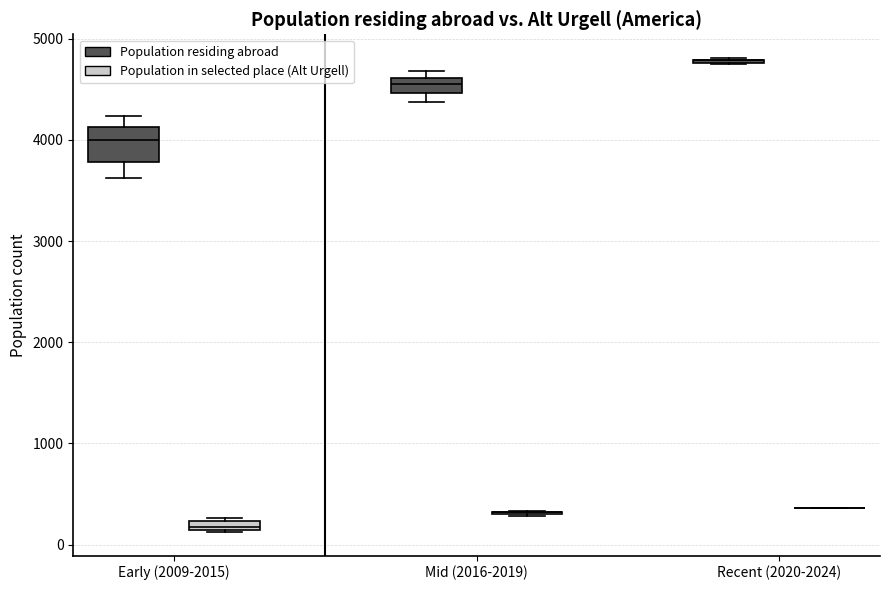

Which box is the tallest, from its lower edge to its upper edge?

Early (2009-2015) (Population residing abroad)